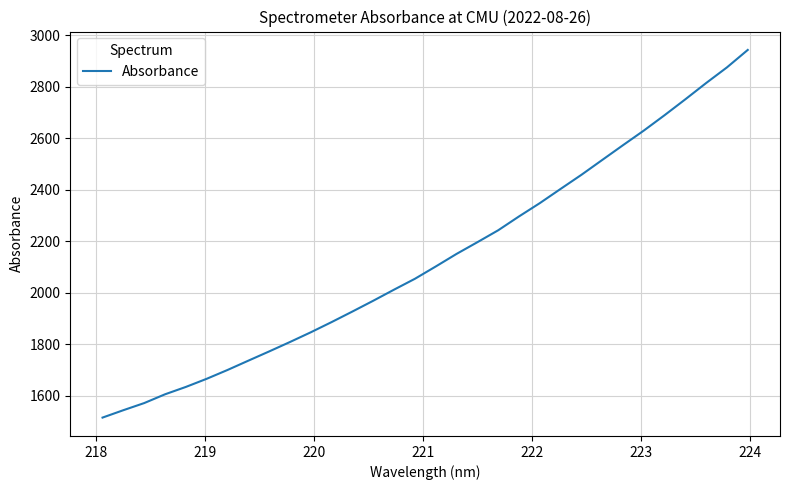

What is the smallest value displayed?

1514.2